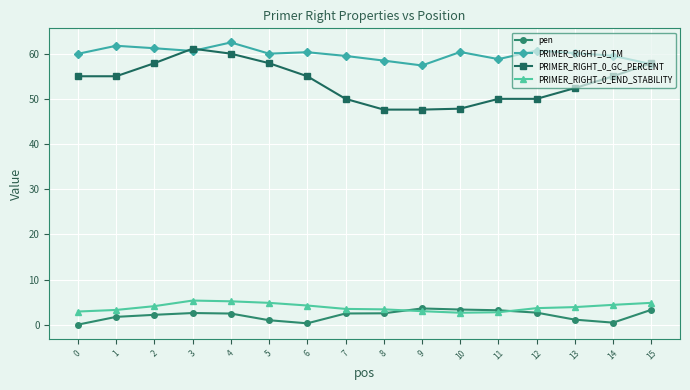

True or false: PRIMER_RIGHT_0_TM and pen intersect in this chart.

False